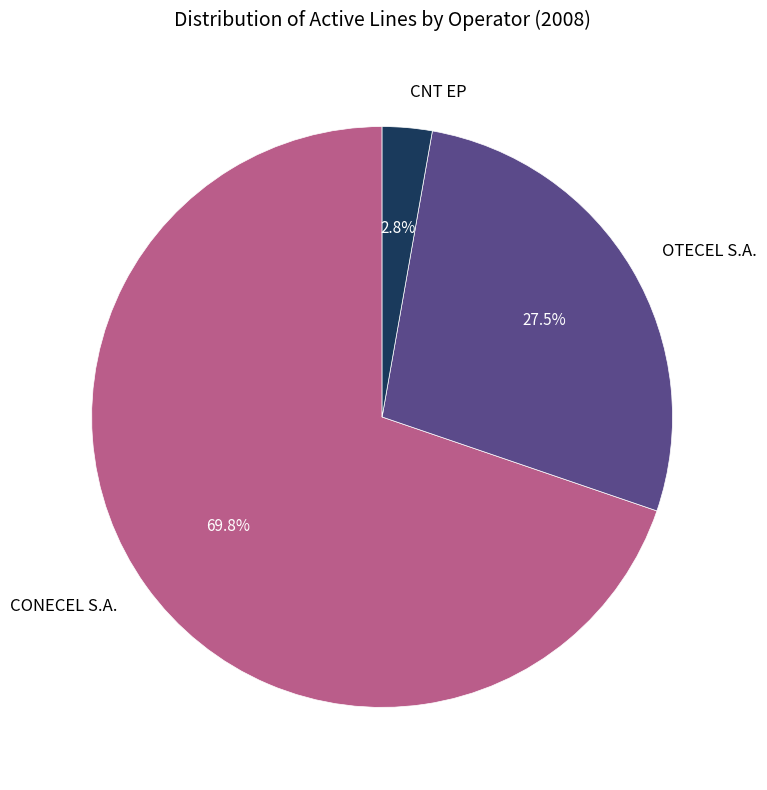

Is there any slice that represents more than half of the pie?

Yes